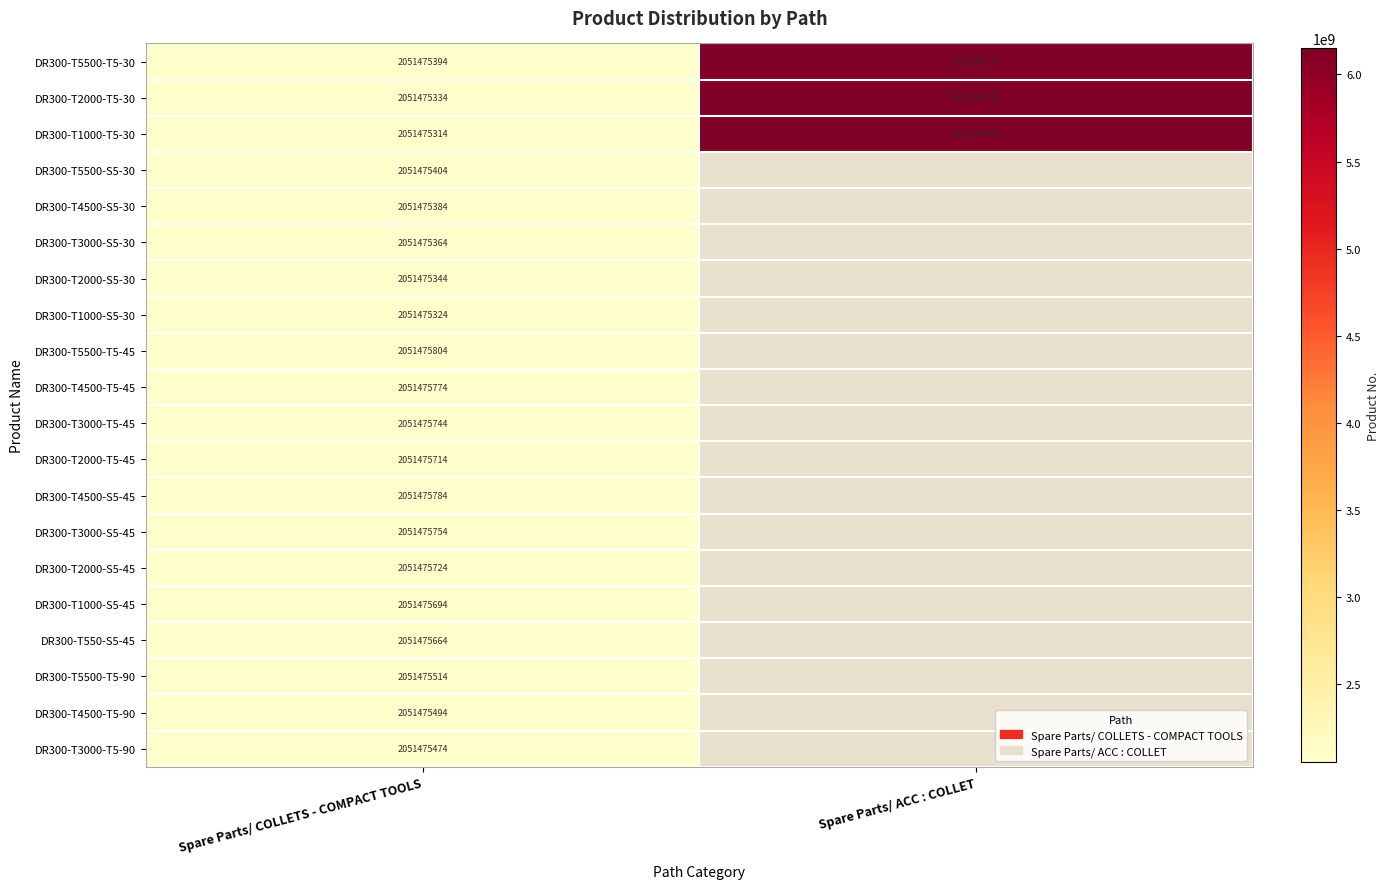

True or false: DR300-T1000-T5-30 has a value of 6151760740 at Spare Parts/ ACC : COLLET.

True